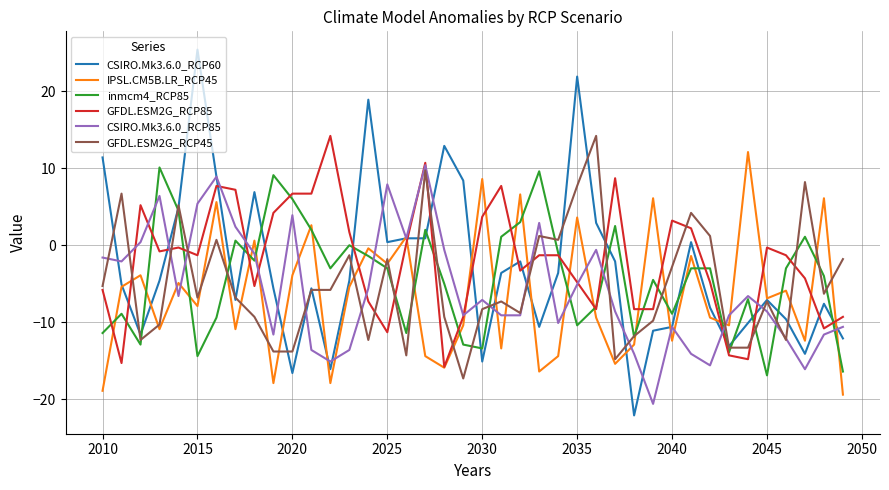

What is the maximum value for CSIRO.Mk3.6.0_RCP60?

25.4